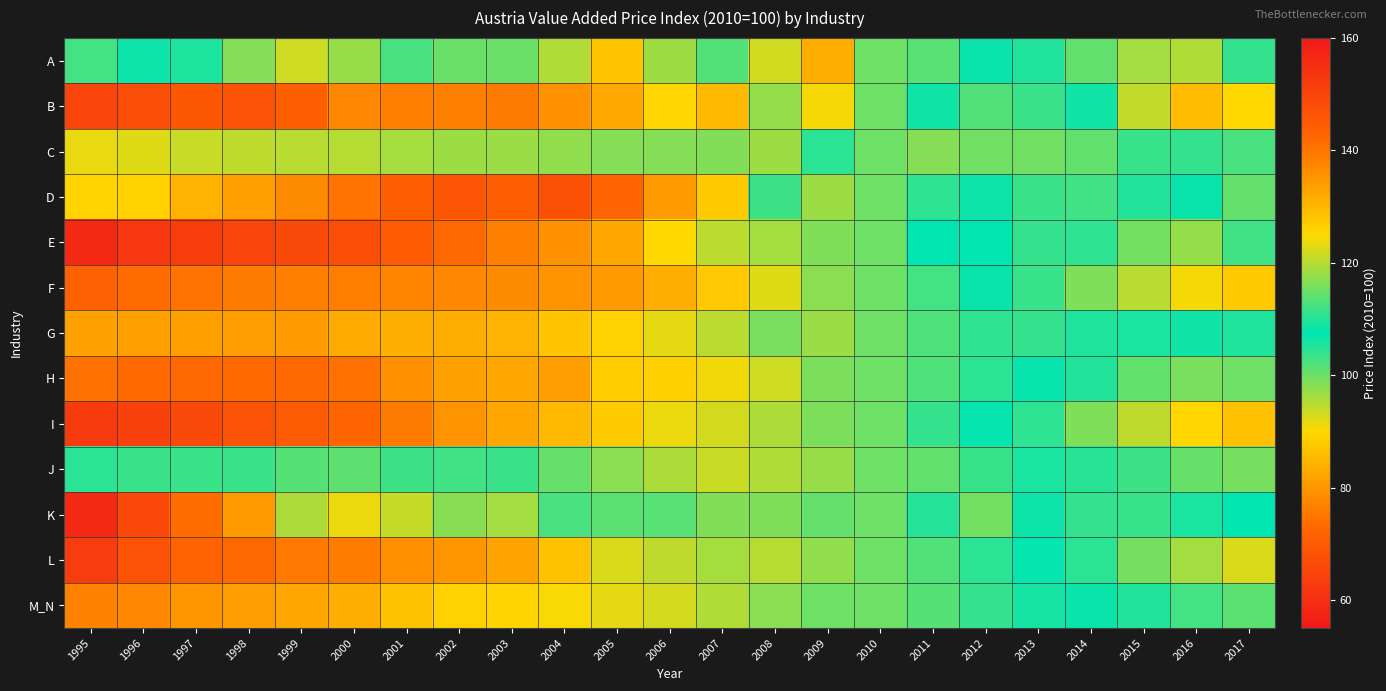

Rank the series by their maximum value, from lowest to highest.

C, E, G, D, A, B, M_N, J, H, L, F, I, K